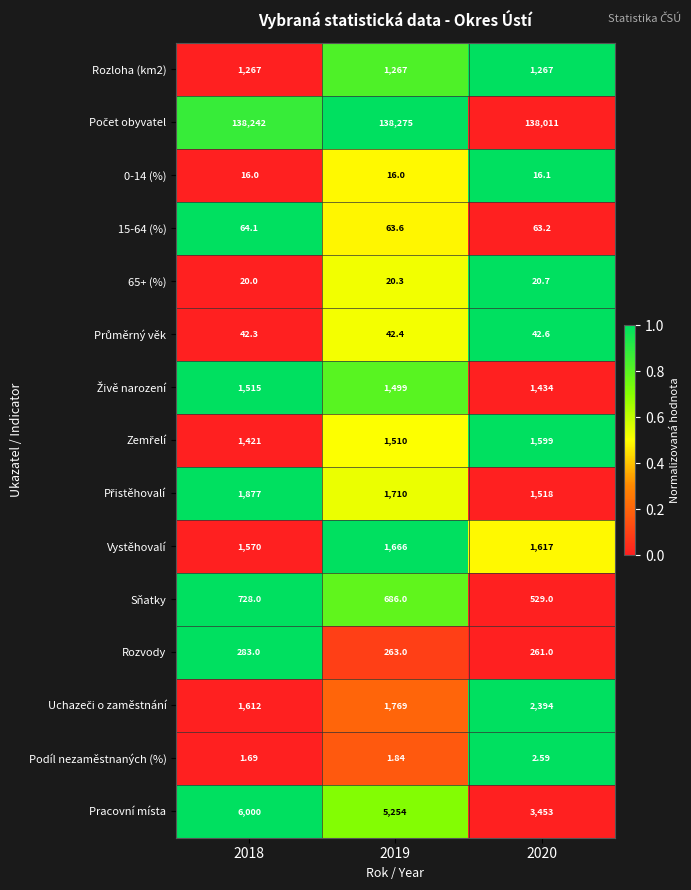

Is the value of Rozvody at 2018 greater than the value of 15-64 (%) at 2020?

Yes